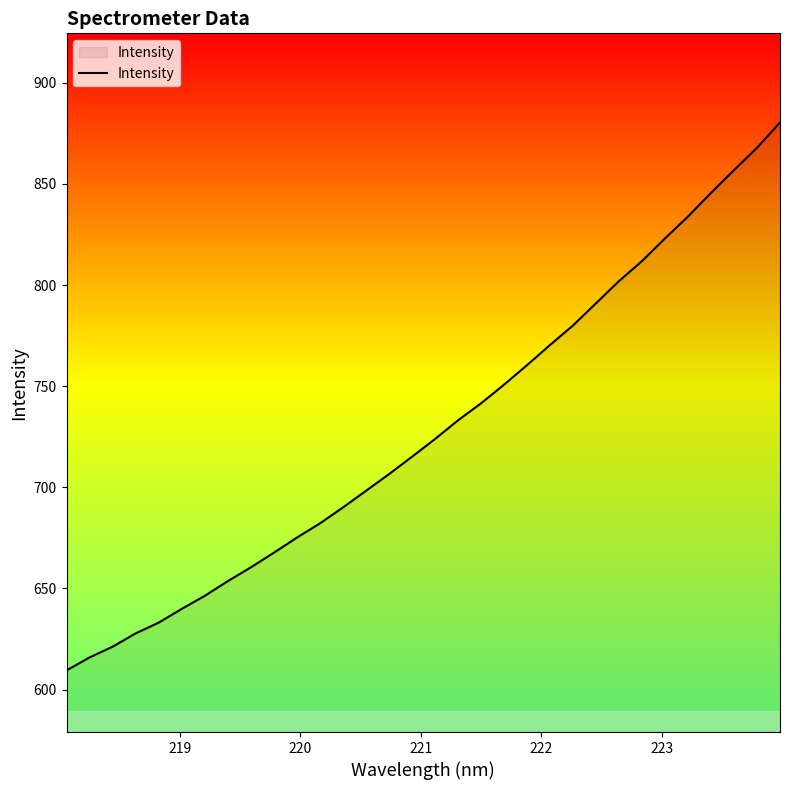

What is the smallest value displayed?

609.5